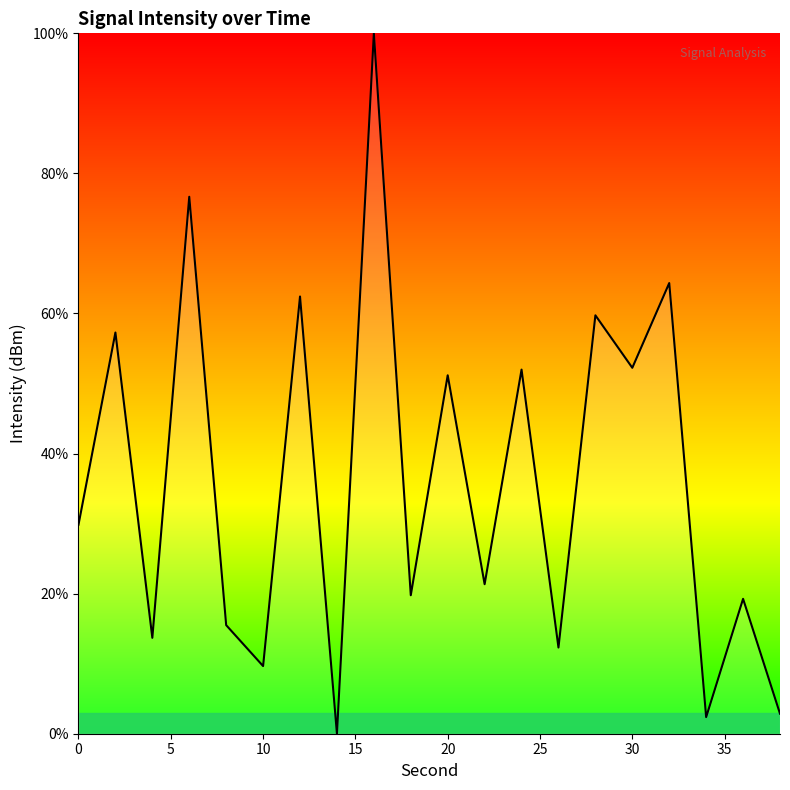

How many interior local valleys (lower than both neighbors) does the data have?

8